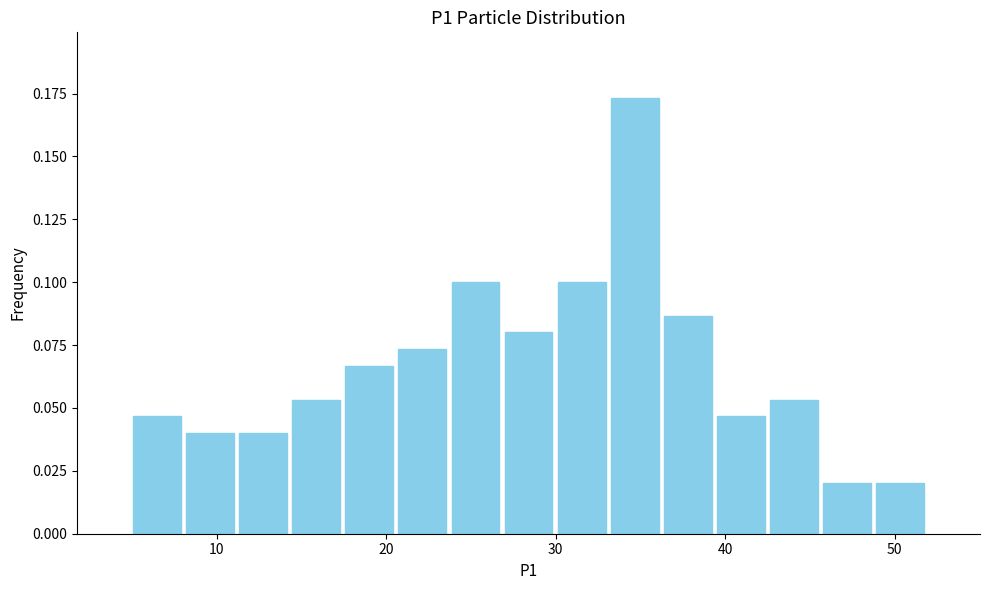

Read against the x-axis, roughly where is the centre of the tallest bar?

35